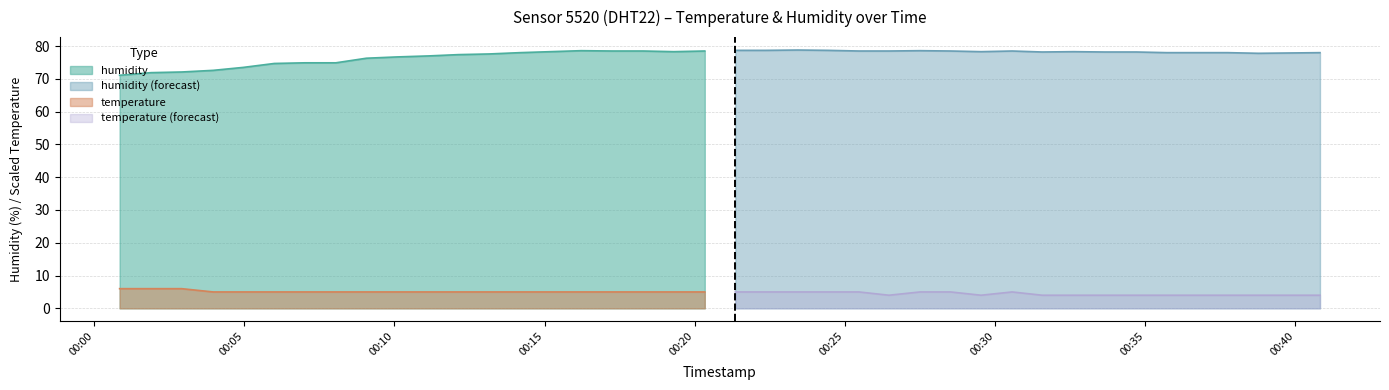

True or false: humidity and temperature cross at least once.

False